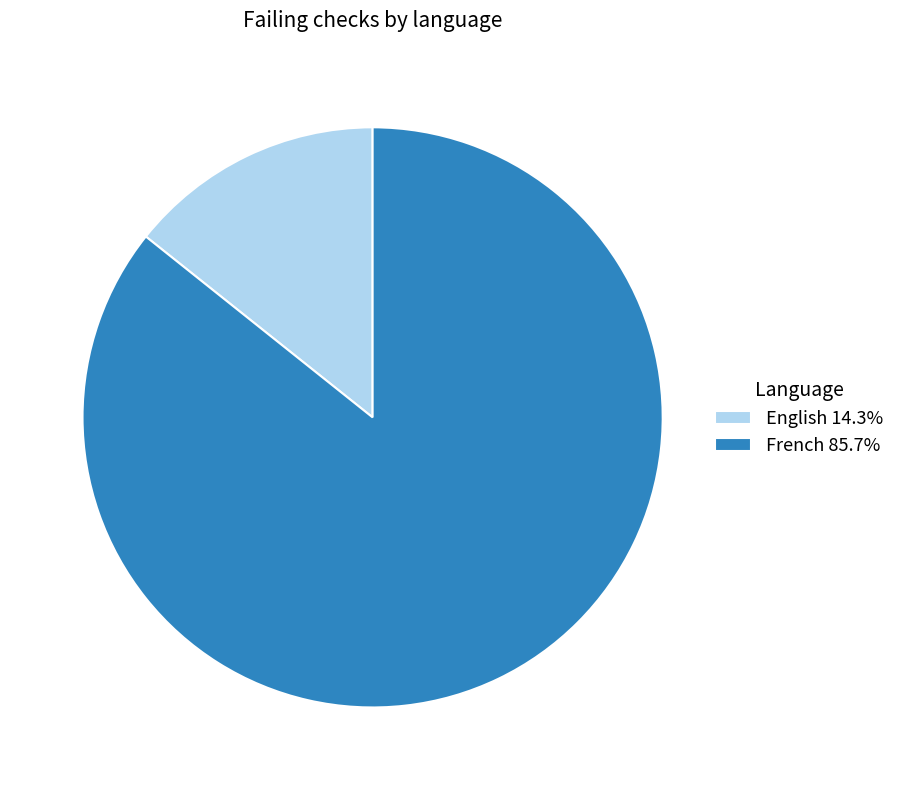

Does any single category account for the majority?

Yes